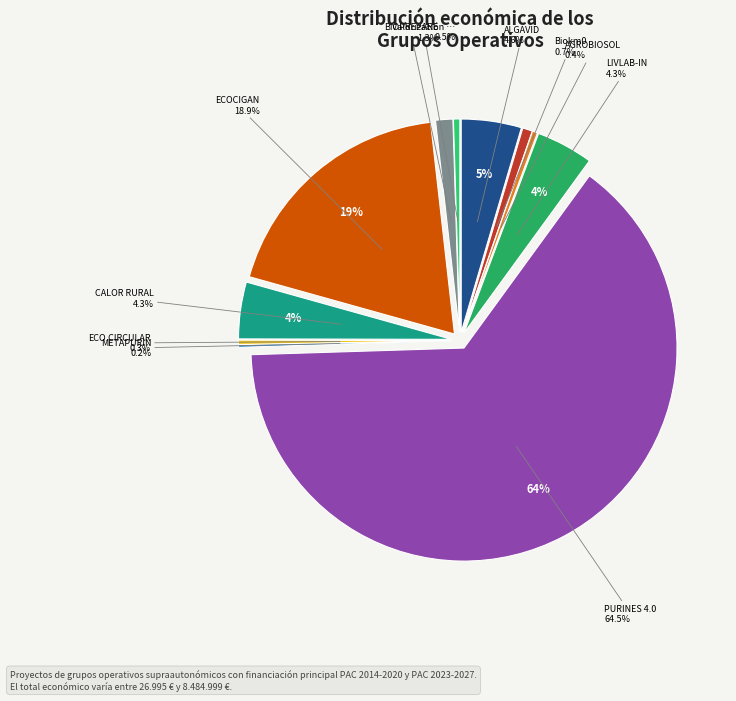

Is PURINES 4.0 the majority of the pie?

Yes